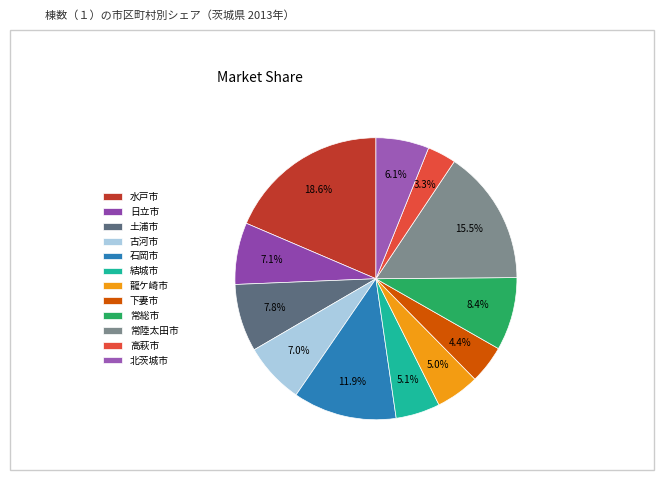

Is there a majority slice in this chart?

No